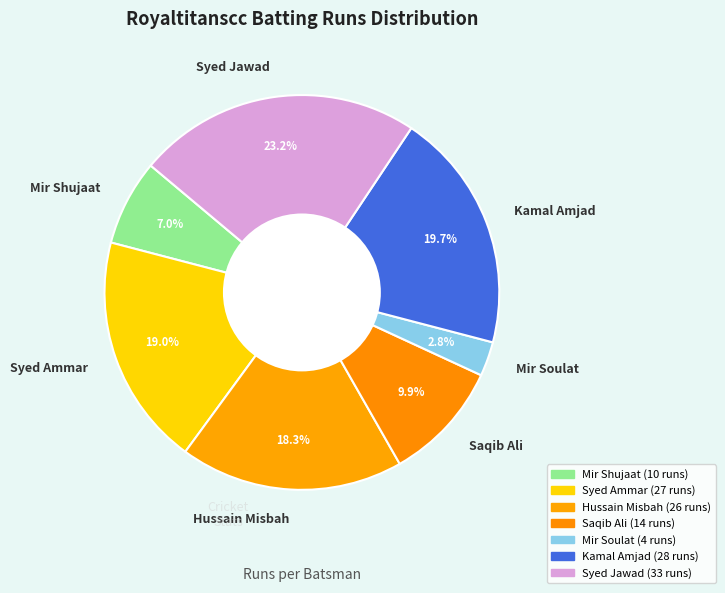

To the nearest percent, what percentage of the pie is Mir Soulat?

3%